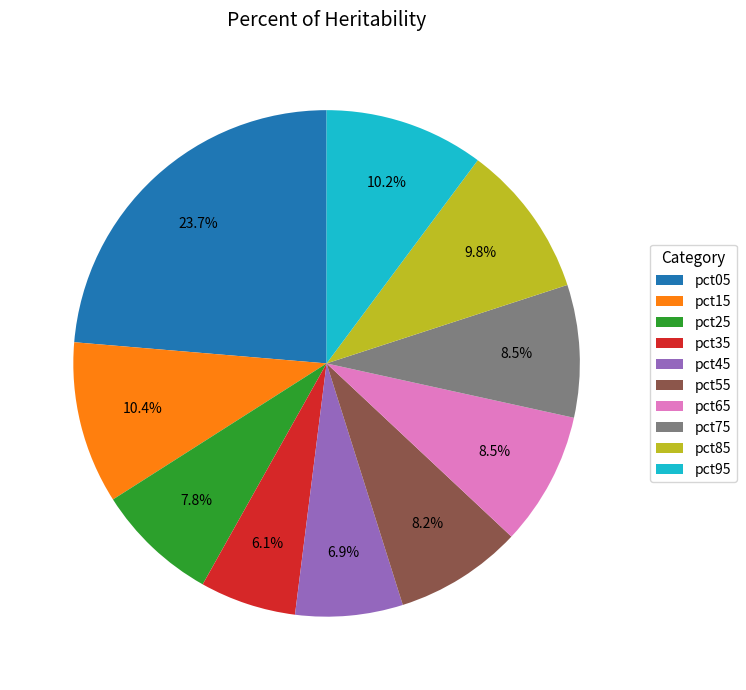

To the nearest percent, what portion does pct35 represent?

6%